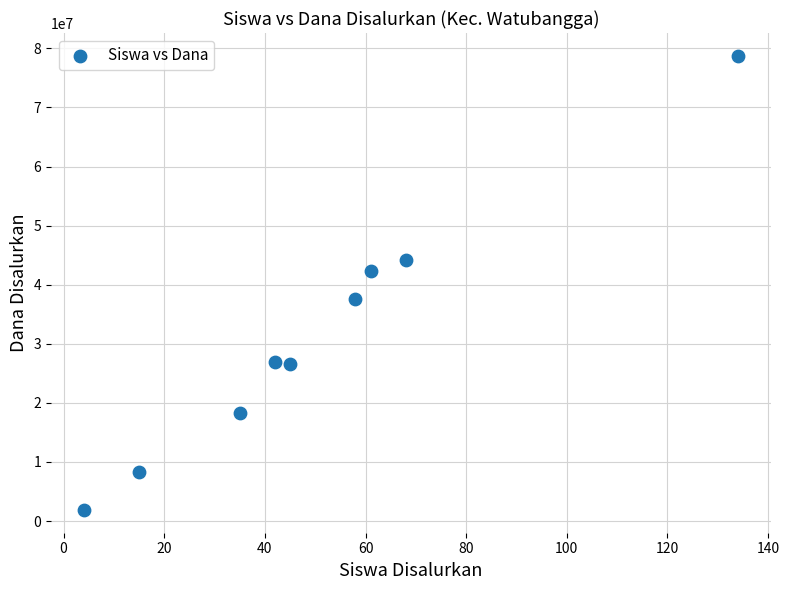

What is the range of Y values (max minus min)?

76875000